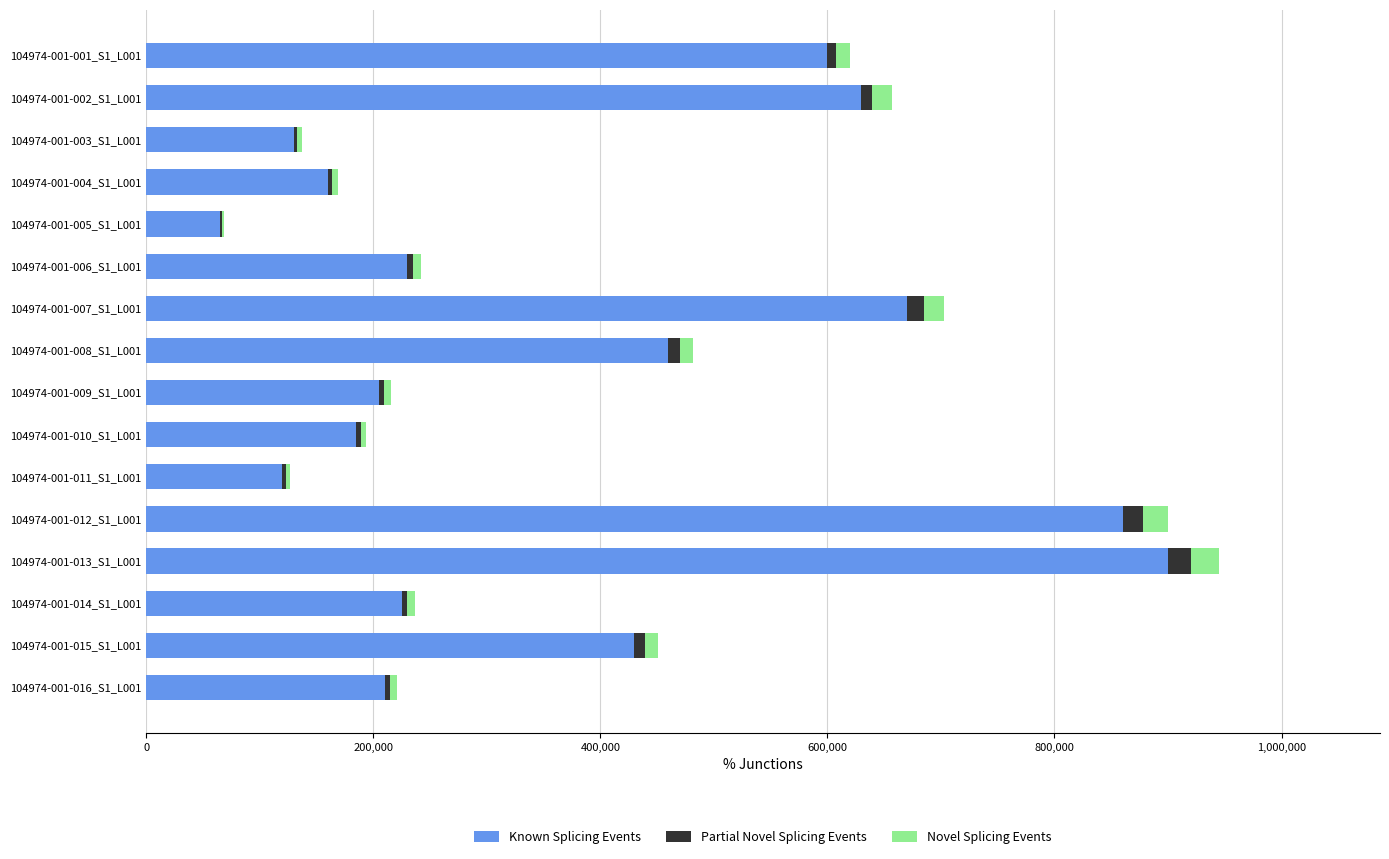

At which category is the sum across all series the highest?

104974-001-013_S1_L001